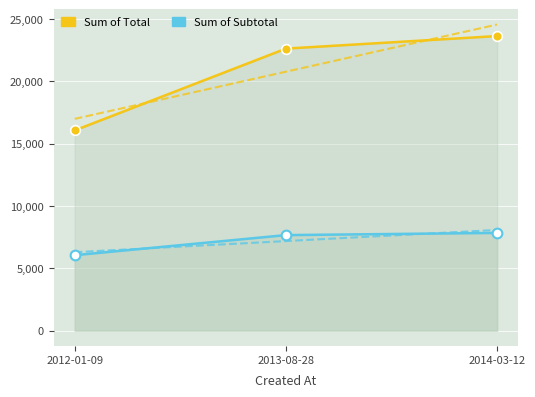

Rank the categories by Sum of Subtotal value from lowest to highest.

2012-01-09, 2013-08-28, 2014-03-12